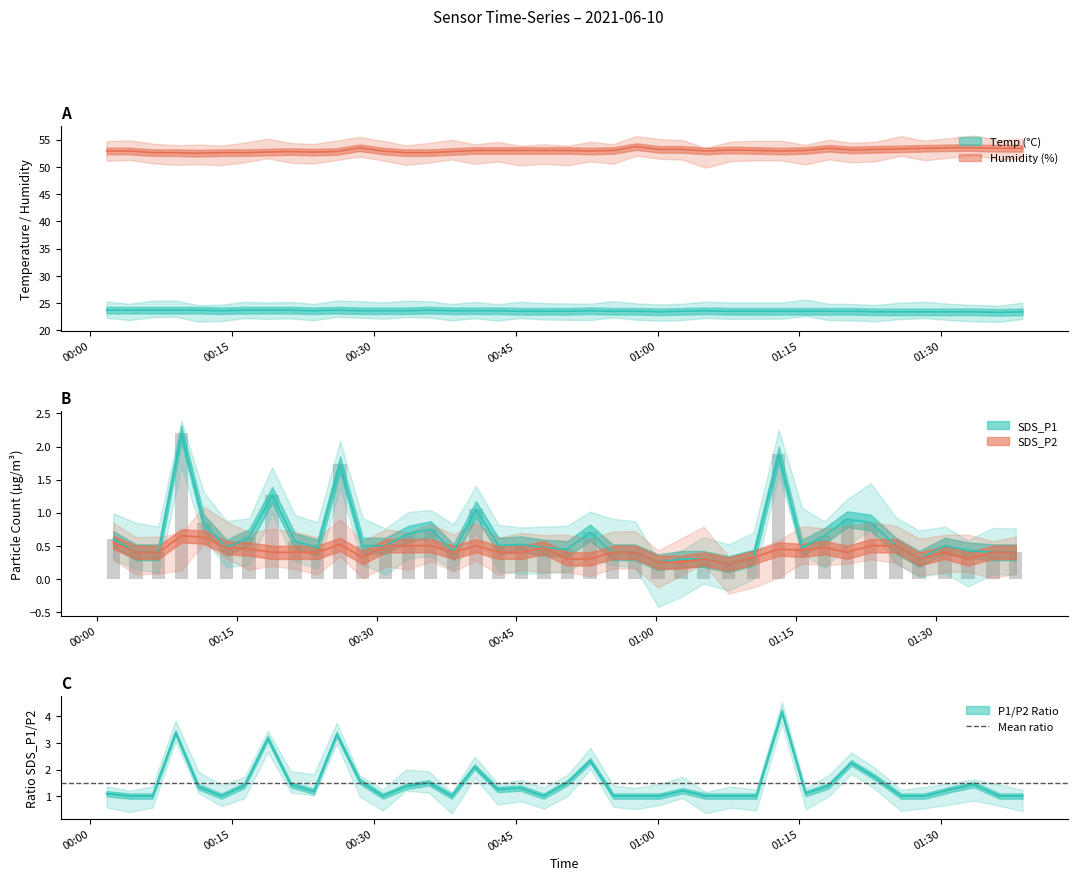

How many categories are shown in the chart?

40